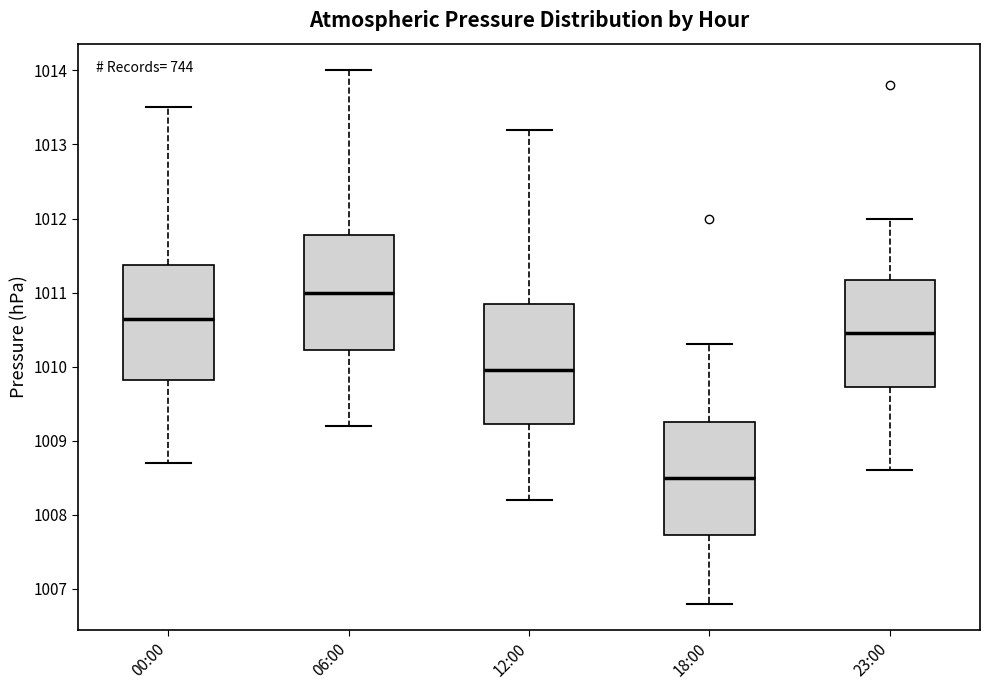

Which box has the lowest median line?

18:00